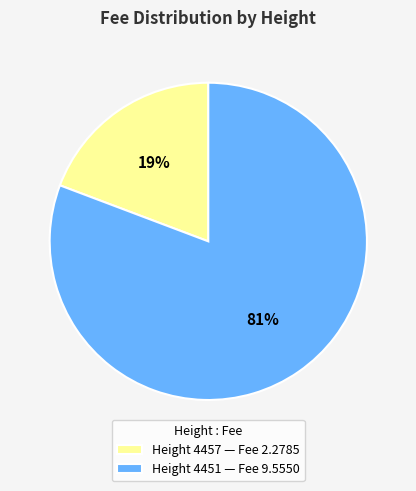

What is the smallest slice in the pie chart?

Height 4457 — Fee 2.2785